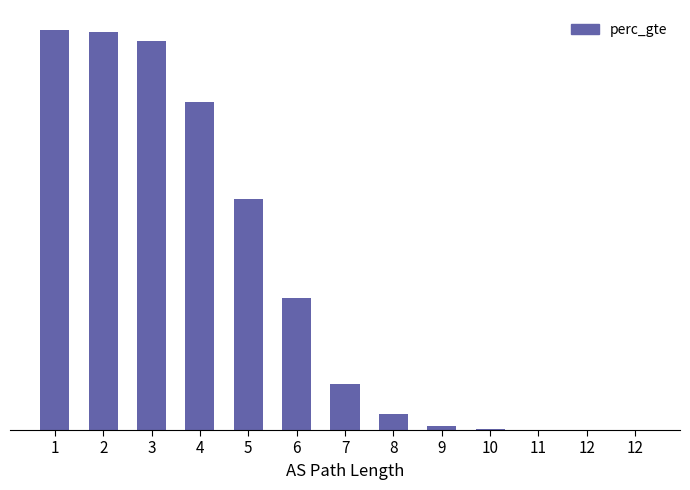

List the labels in order of value, largest first.

1, 2, 3, 4, 5, 6, 7, 8, 9, 10, 11, 12, 12